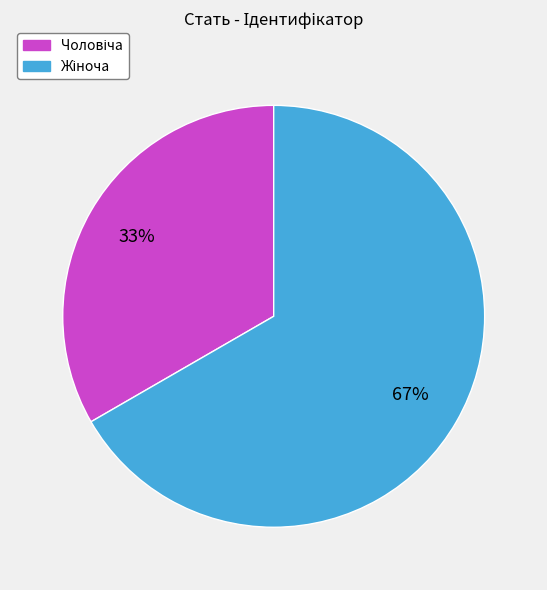

Is there any slice that represents more than half of the pie?

Yes